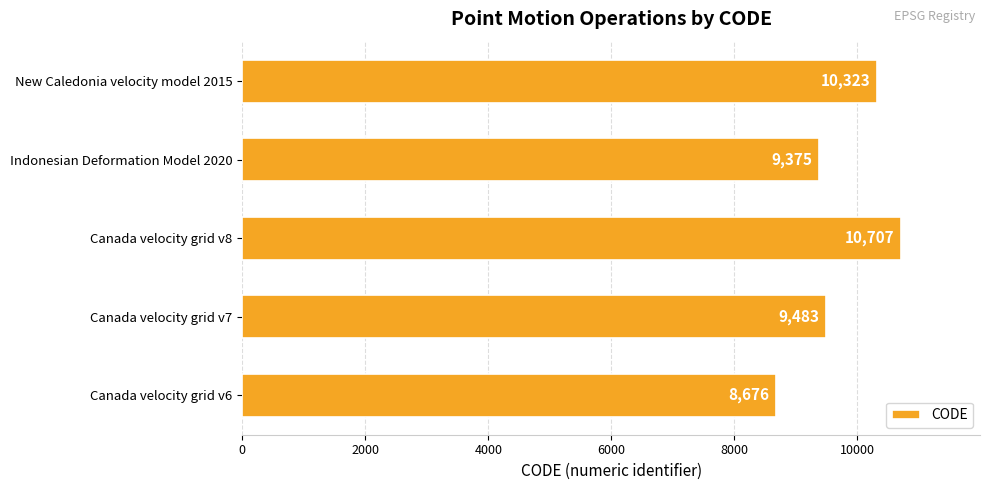

How many bars are there in total?

5